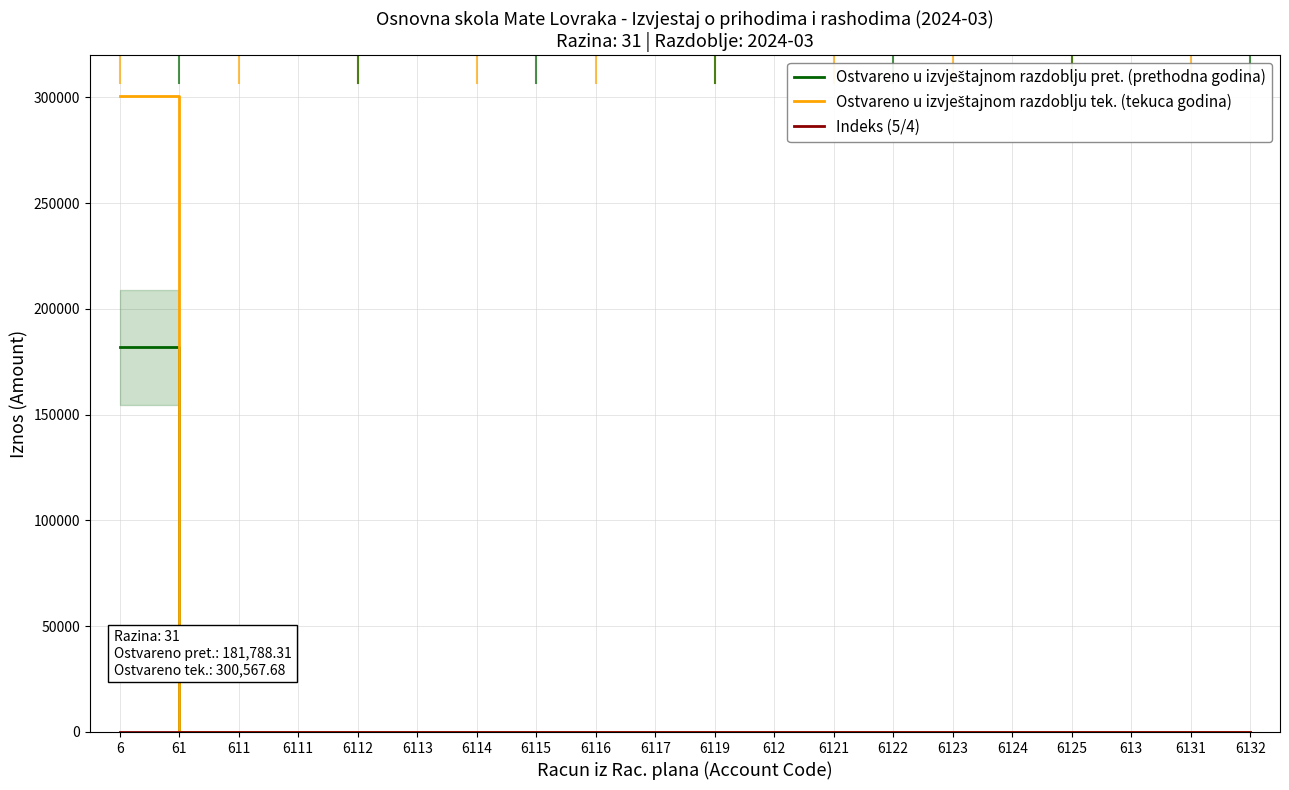

At which category is the sum across all series the highest?

6